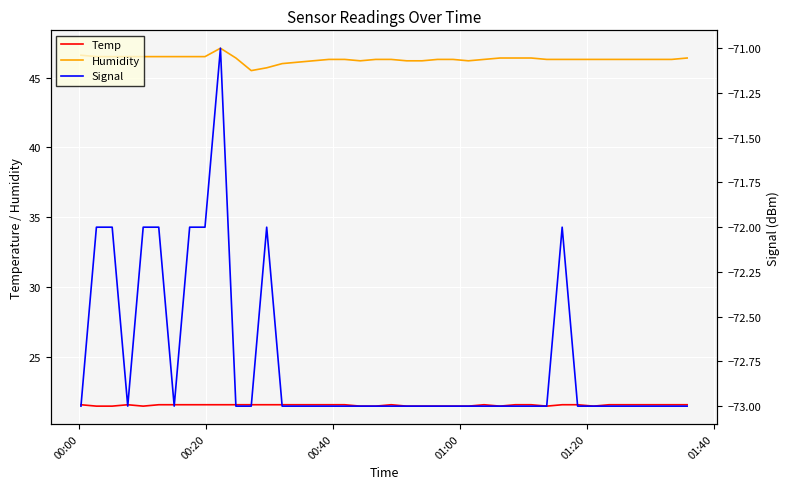

How many lines are shown in the chart?

3